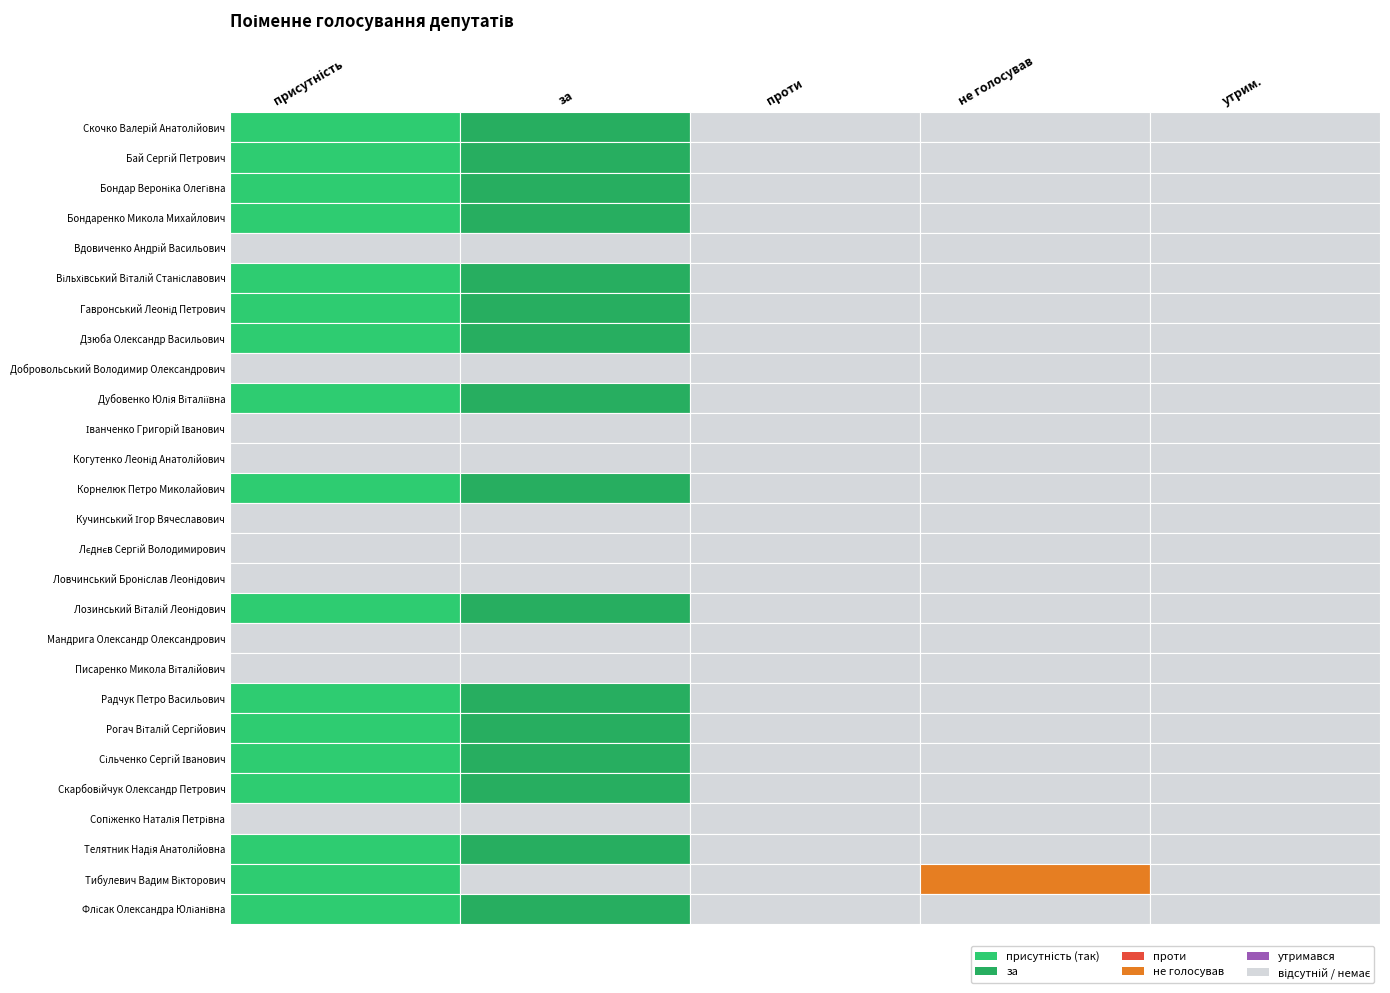

What is the difference between the second highest and second lowest values in the Радчук Петро Васильович series?

1